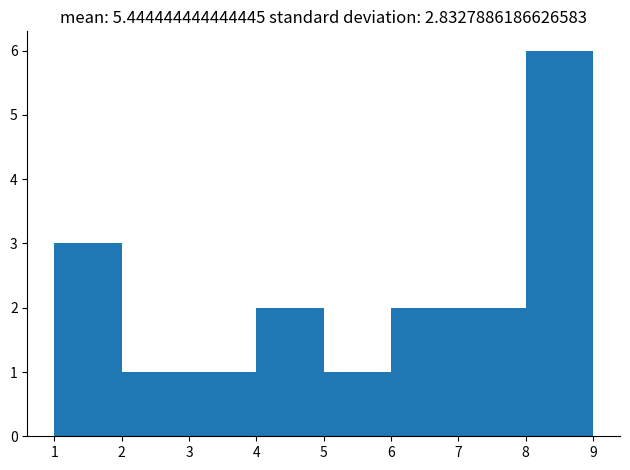

What is the height of the bar covering 7 to 8 on the x-axis? The values are not printed on the chart, so give them approximately, as read against the axis.

2